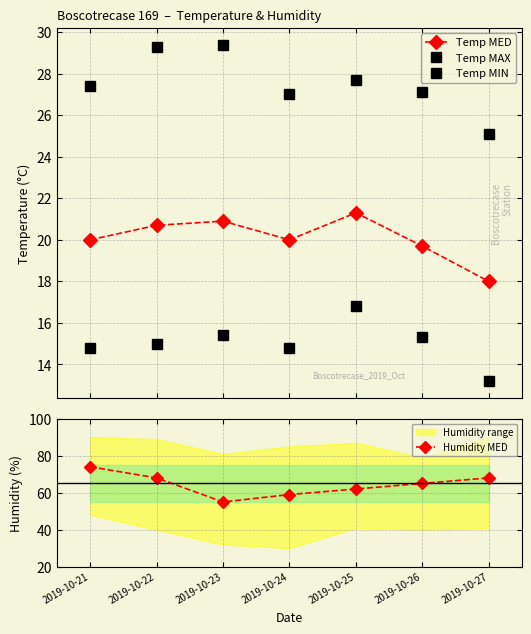

What is the difference between the maximum and minimum values in the Temp MIN series?

3.6